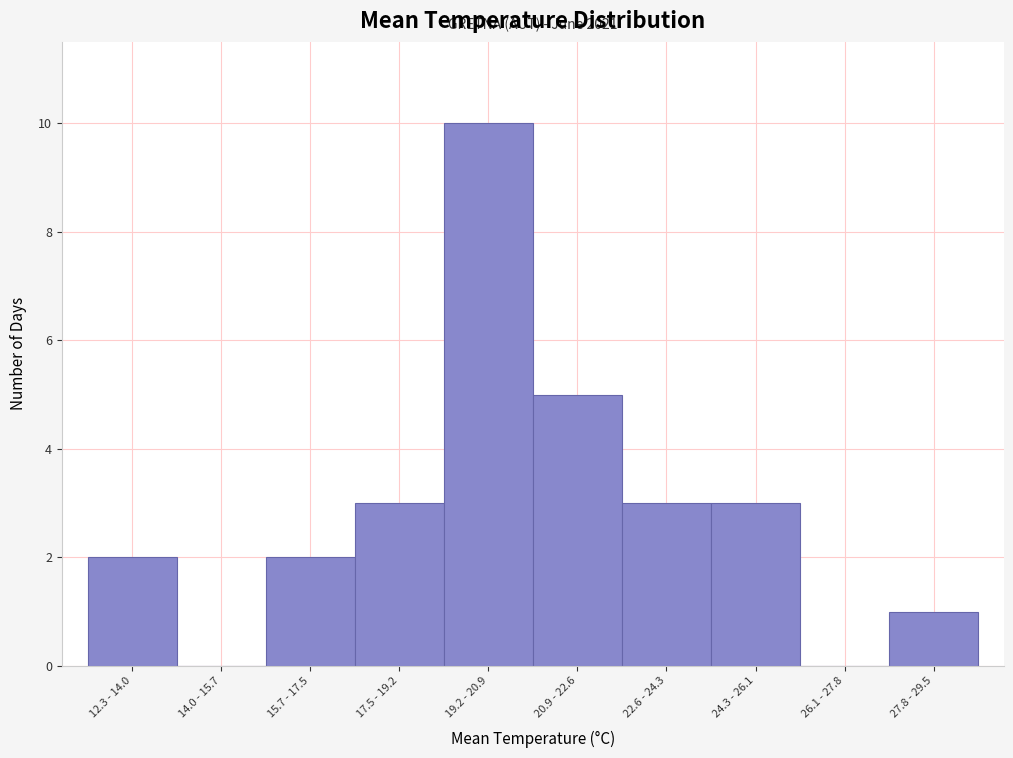

Reading left to right, list all the values displayed in this chart.

12.3 - 14.0=2	14.0 - 15.7=0	15.7 - 17.5=2	17.5 - 19.2=3	19.2 - 20.9=10	20.9 - 22.6=5	22.6 - 24.3=3	24.3 - 26.1=3	26.1 - 27.8=0	27.8 - 29.5=1